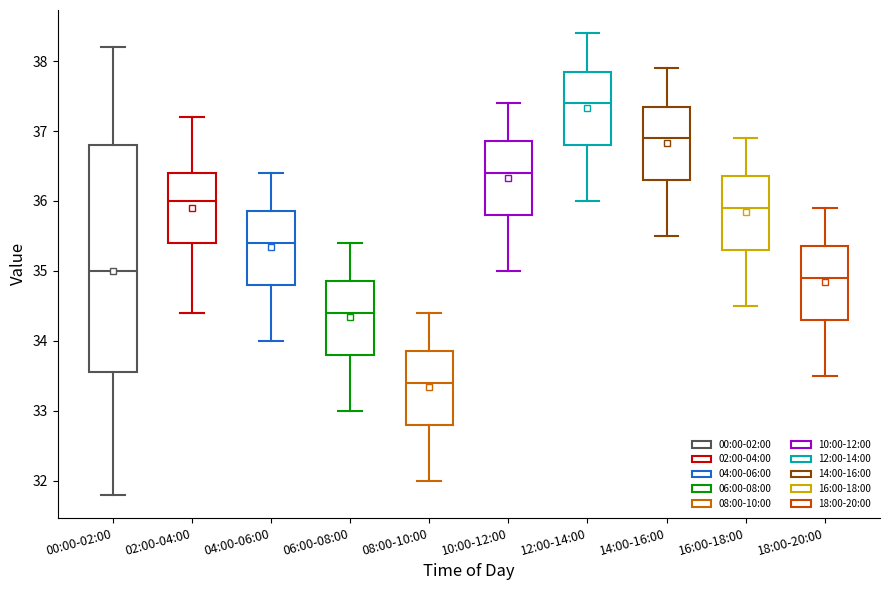

Comparing the boxes themselves (not the whiskers), which one is the tallest?

00:00-02:00